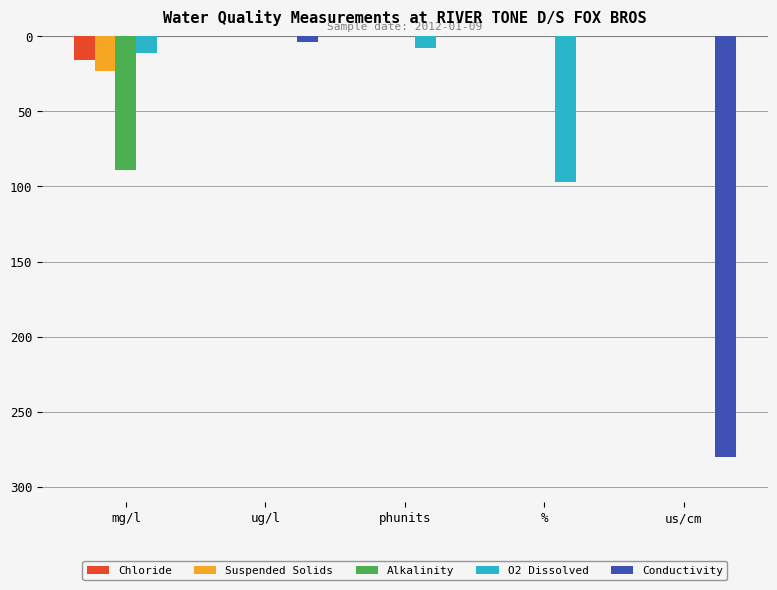

At %, list the series in order from largest to smallest.

Chloride, Suspended Solids, Alkalinity, Conductivity, O2 Dissolved